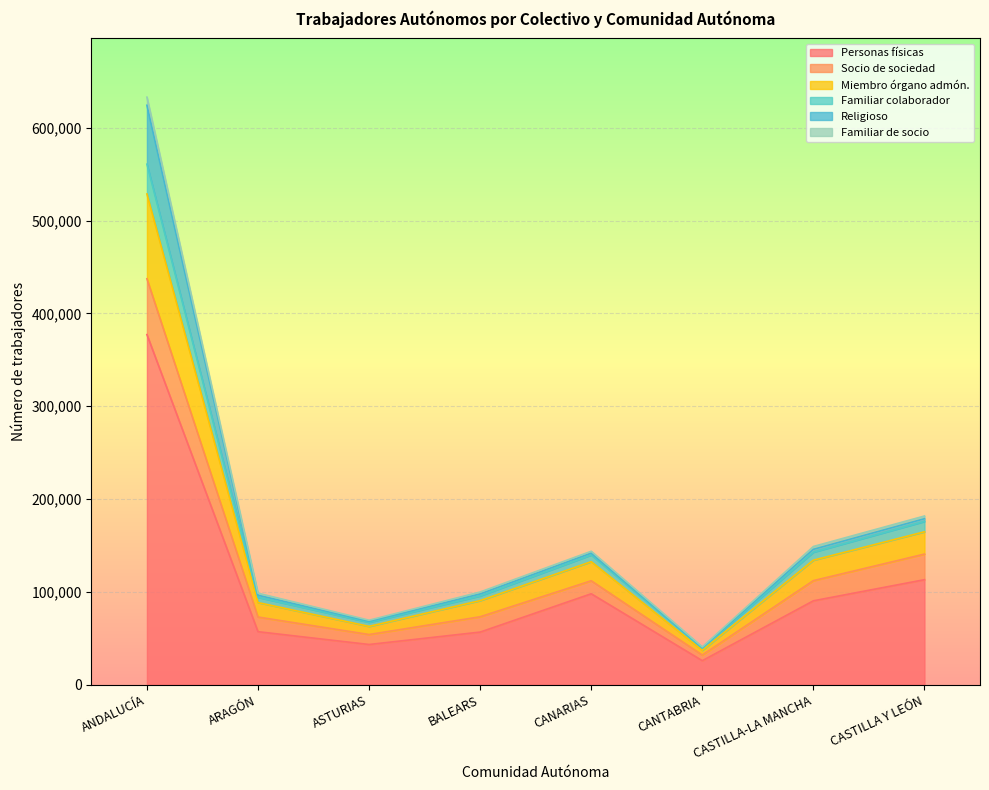

Does the chart display data point markers on the line(s)?

No